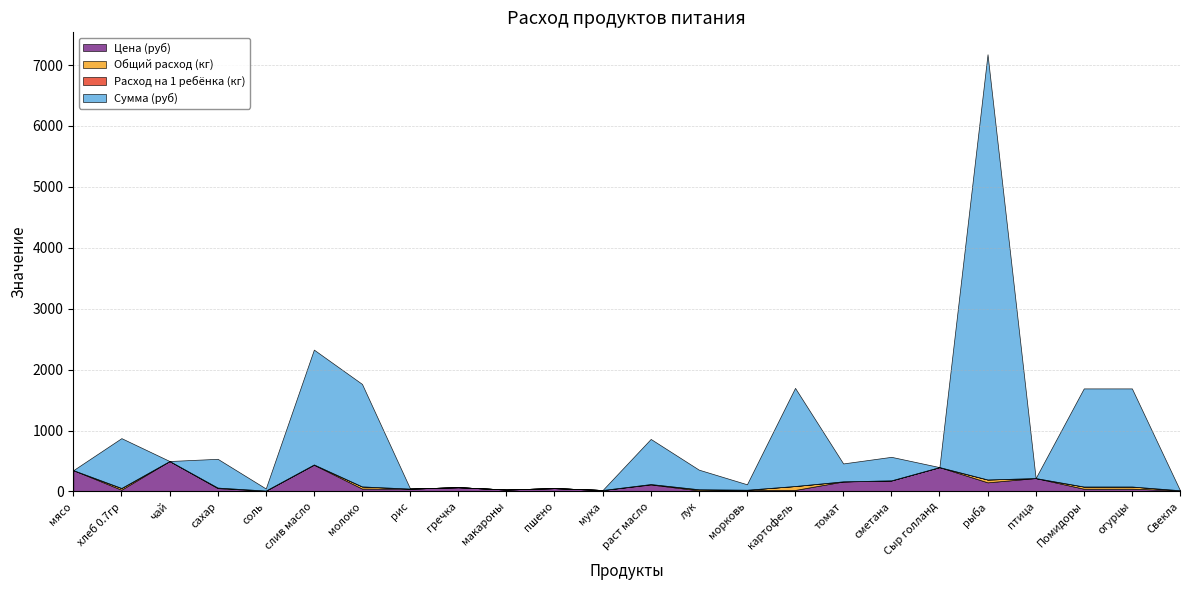

Between мясо and сахар, which is larger?

мясо